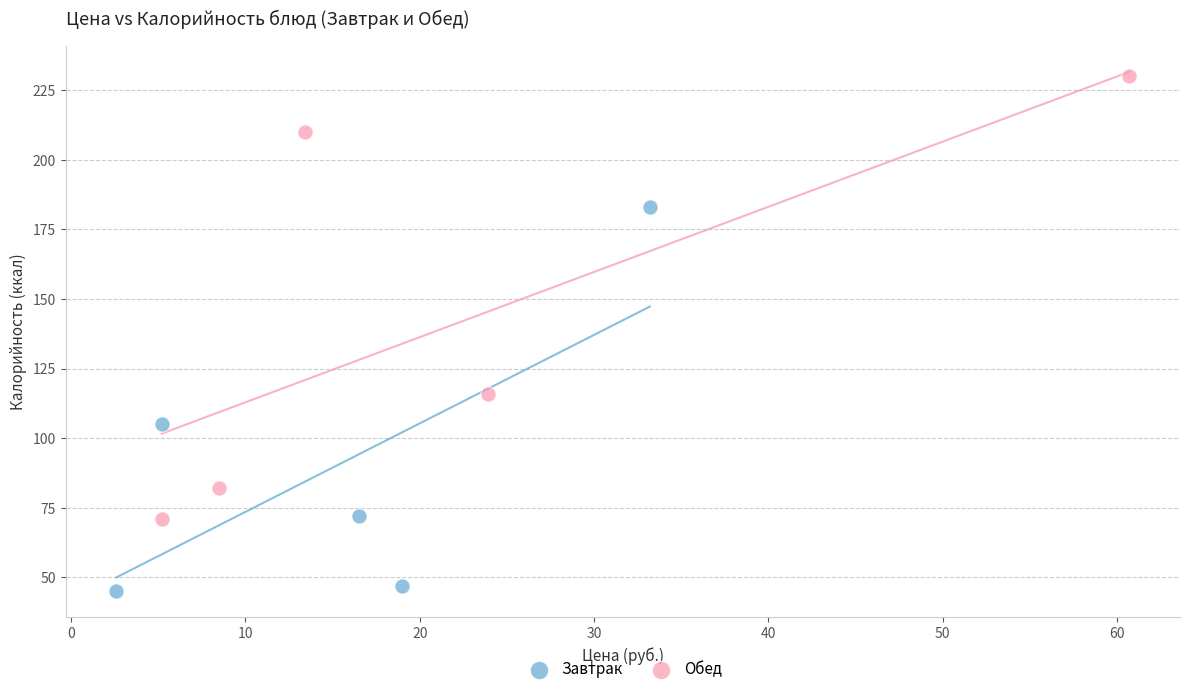

Which series has the widest spread of Y values?

Обед